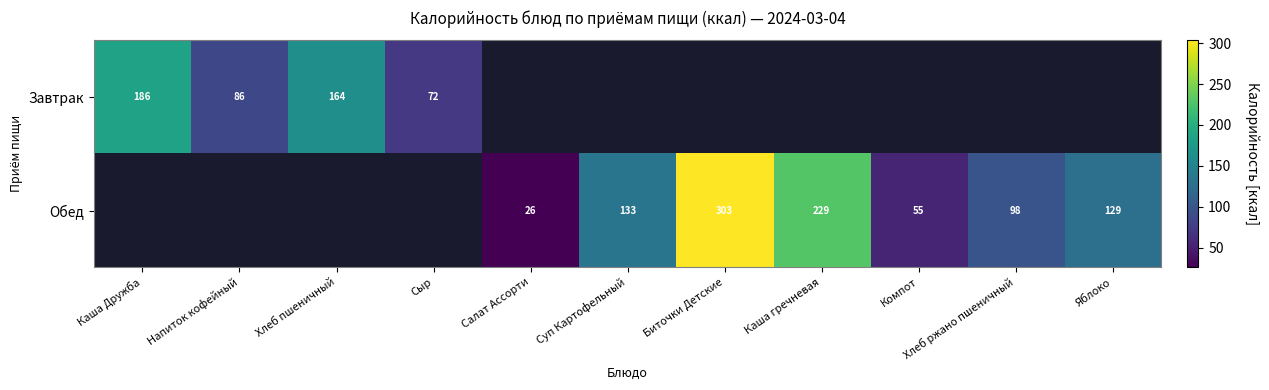

What is the greatest value displayed?

303.4